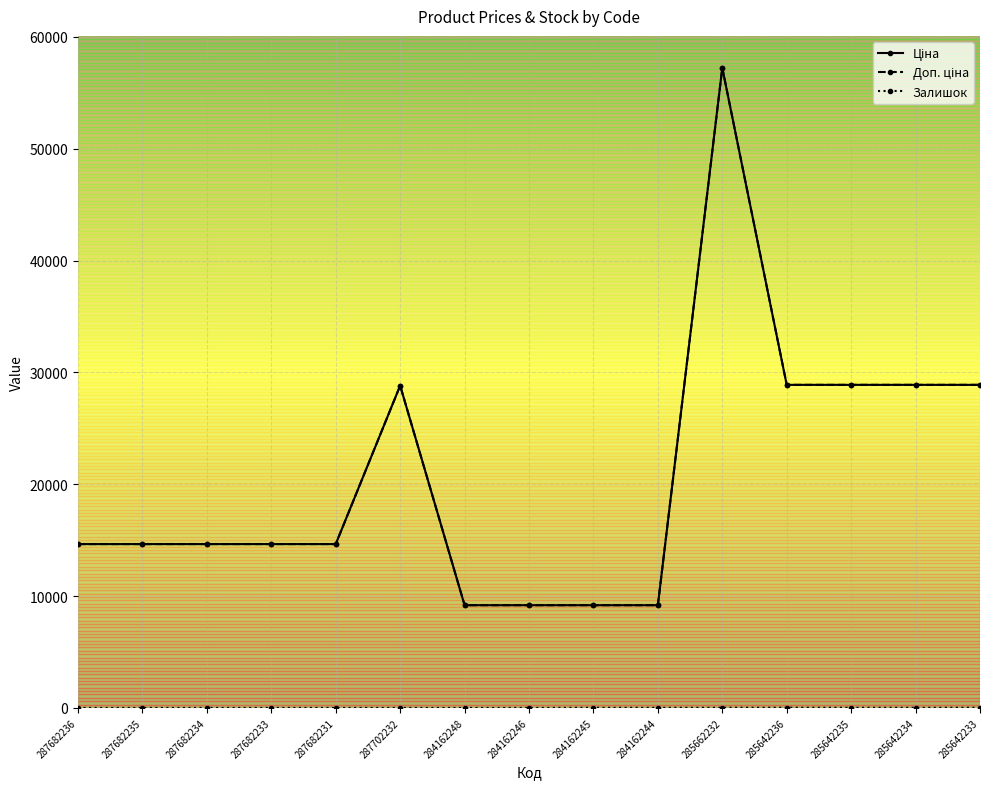

Is this an area chart (filled region under the line)?

No